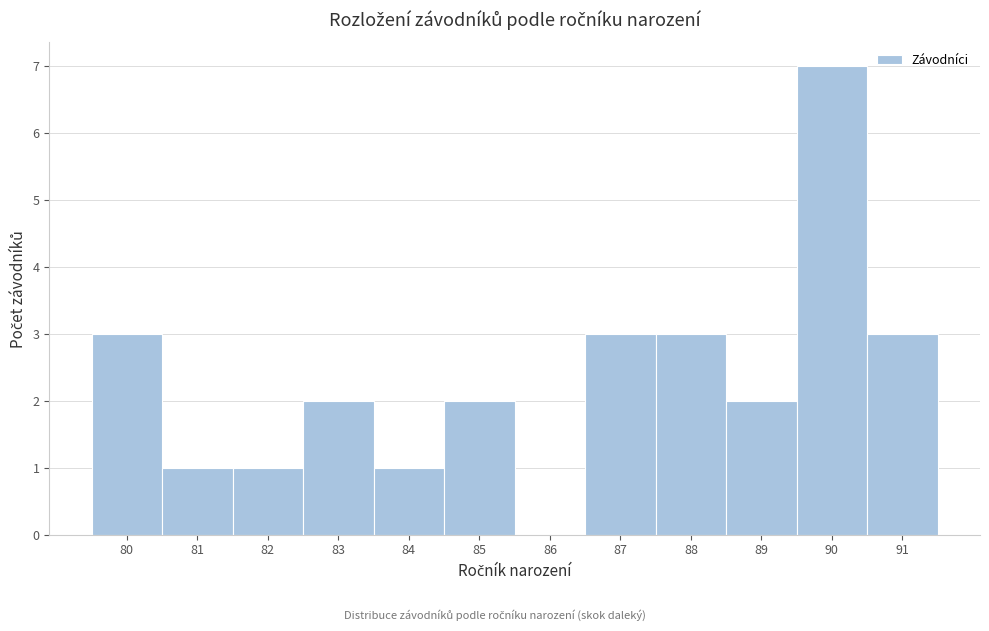

Reading left to right, transcribe this chart: for each bar, give the range it covers on the x-axis and its height. The values are not printed on the chart, so give them approximately, as read against the axis.

79.5 to 80.5: 3
80.5 to 81.5: 1
81.5 to 82.5: 1
82.5 to 83.5: 2
83.5 to 84.5: 1
84.5 to 85.5: 2
85.5 to 86.5: 0
86.5 to 87.5: 3
87.5 to 88.5: 3
88.5 to 89.5: 2
89.5 to 90.5: 7
90.5 to 91.5: 3